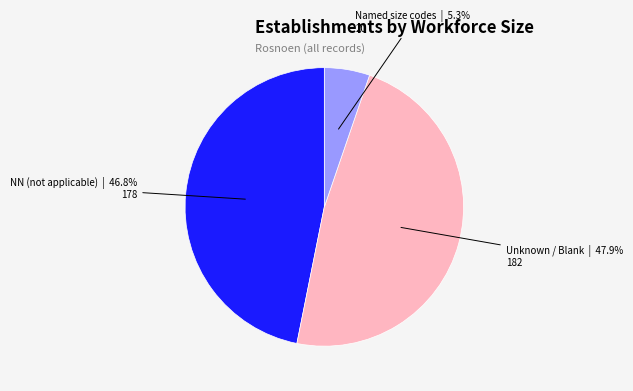

Is there a majority slice in this chart?

No